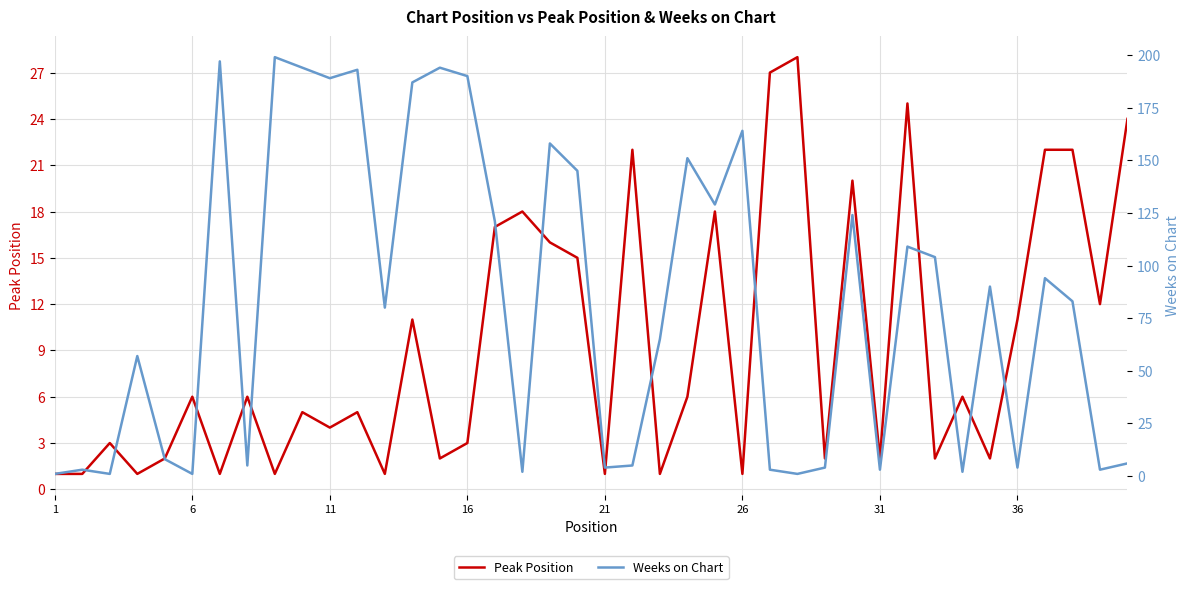

The value of Peak Position at 31 is 3. True or false?

False